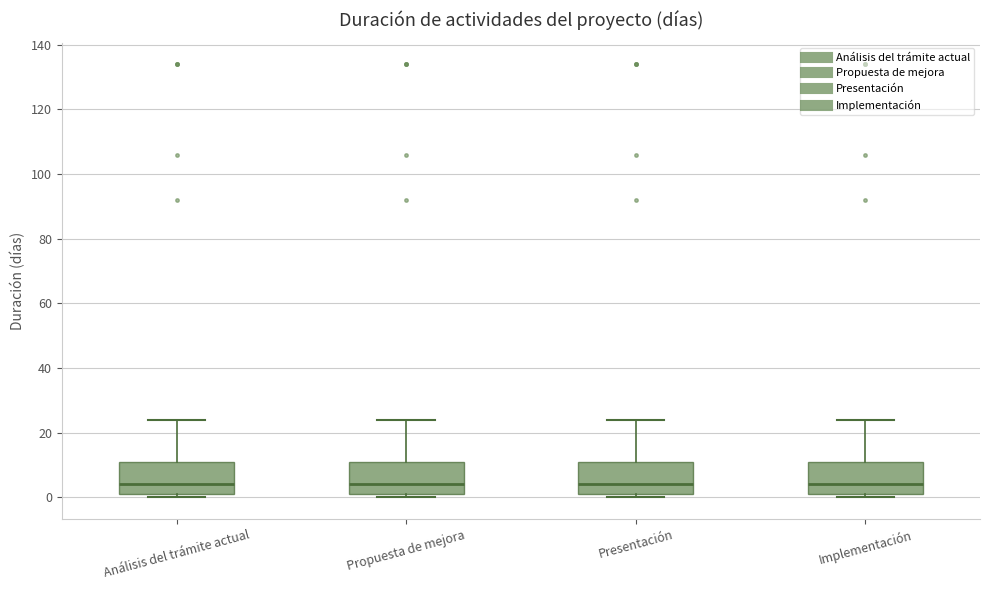

Reading left to right, read every box against the y-axis: the position of its median line, the range the box covers, and the ends of its whiskers. The values are not printed on the chart, so give them approximately, as read against the axis.

Análisis del trámite actual: median 4, box 2 to 12, whiskers 0 to 24
Propuesta de mejora: median 4, box 2 to 12, whiskers 0 to 24
Presentación: median 4, box 2 to 12, whiskers 0 to 24
Implementación: median 4, box 2 to 12, whiskers 0 to 24